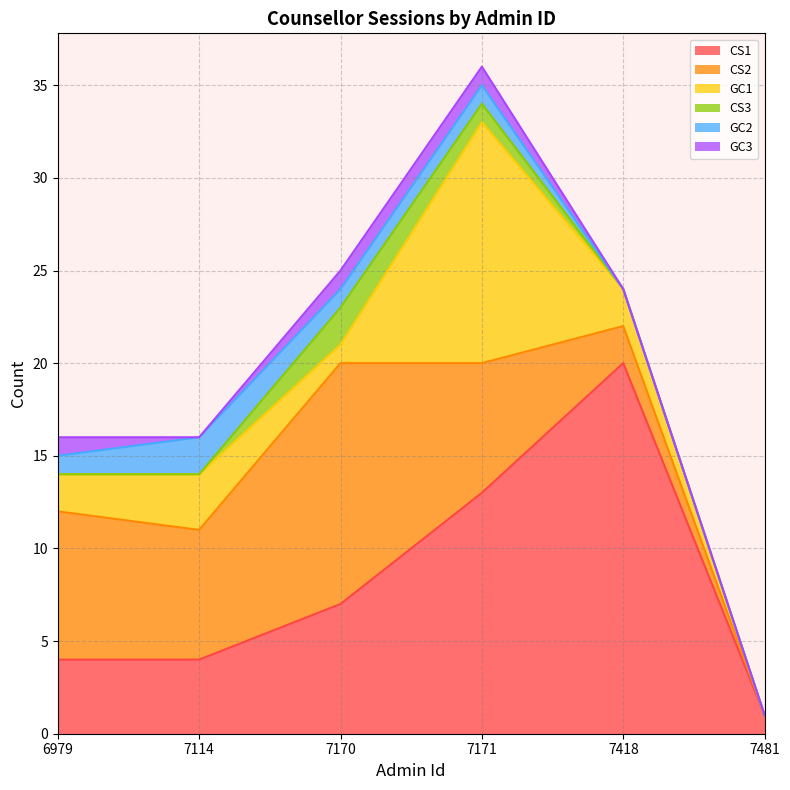

What is the value of the CS2 point at the 2nd from the left?

7